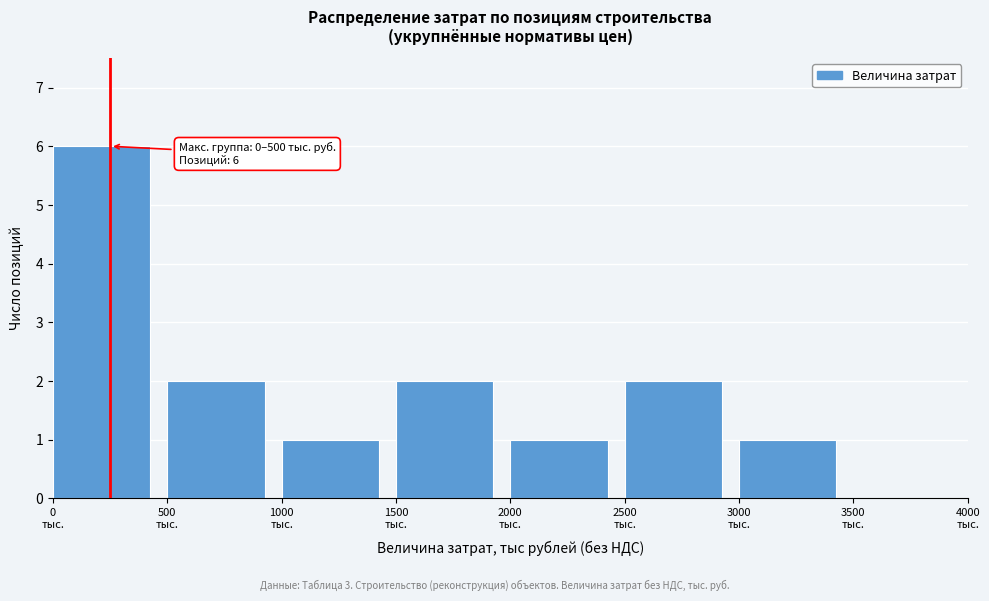

Over which range of the x-axis is the bar tallest?

0 to 500